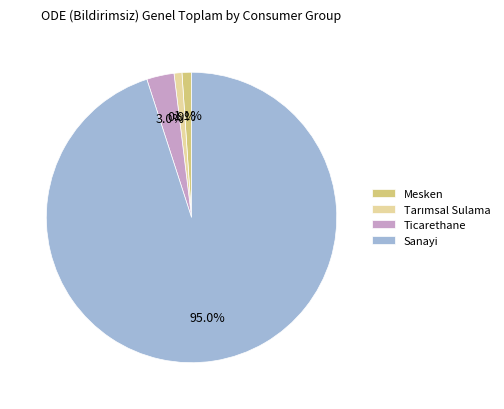

Which category accounts for the majority?

Sanayi